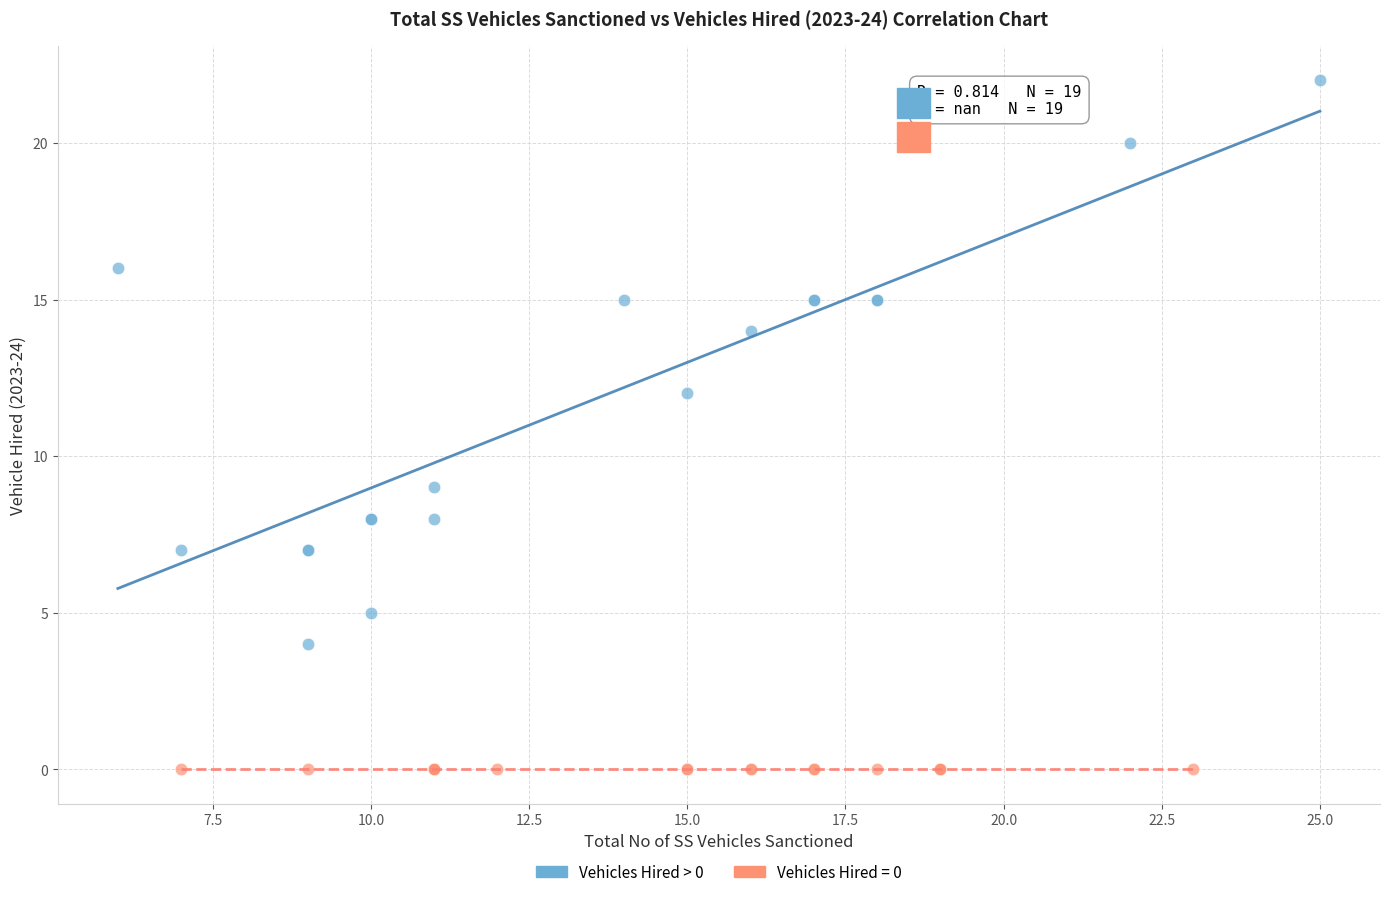

Which series reaches the minimum Y coordinate?

Vehicles Hired = 0